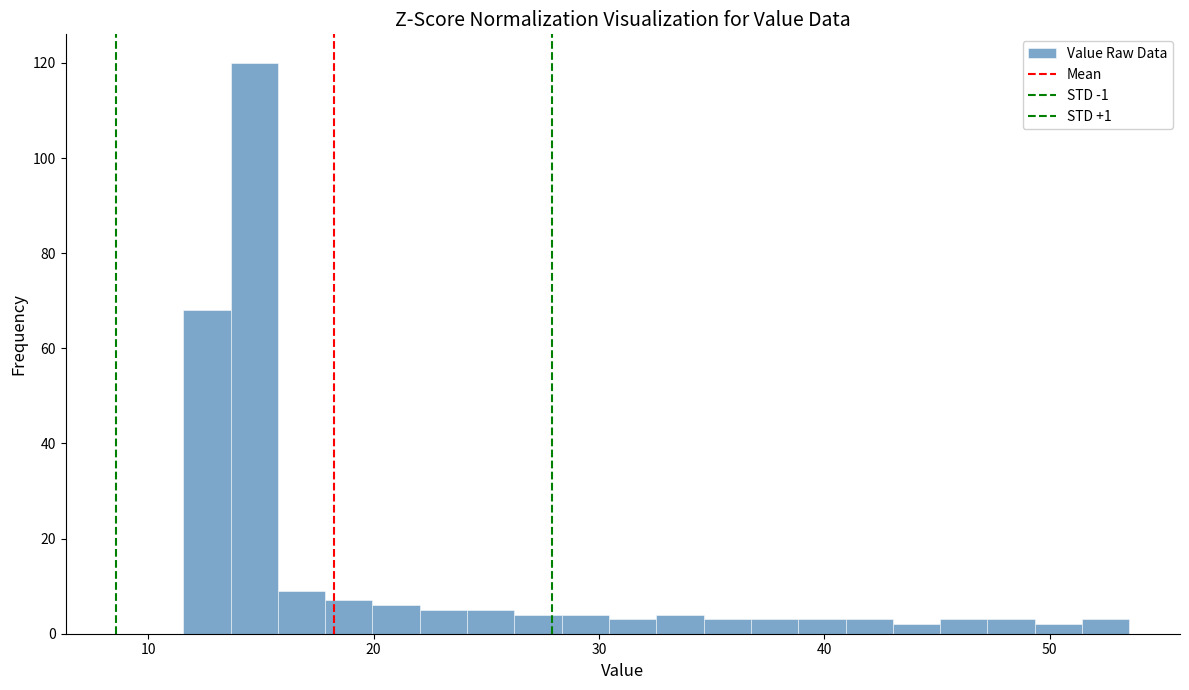

Around what value on the x-axis is the tallest bar? Give the approximate position of its centre, as read against the axis.

15